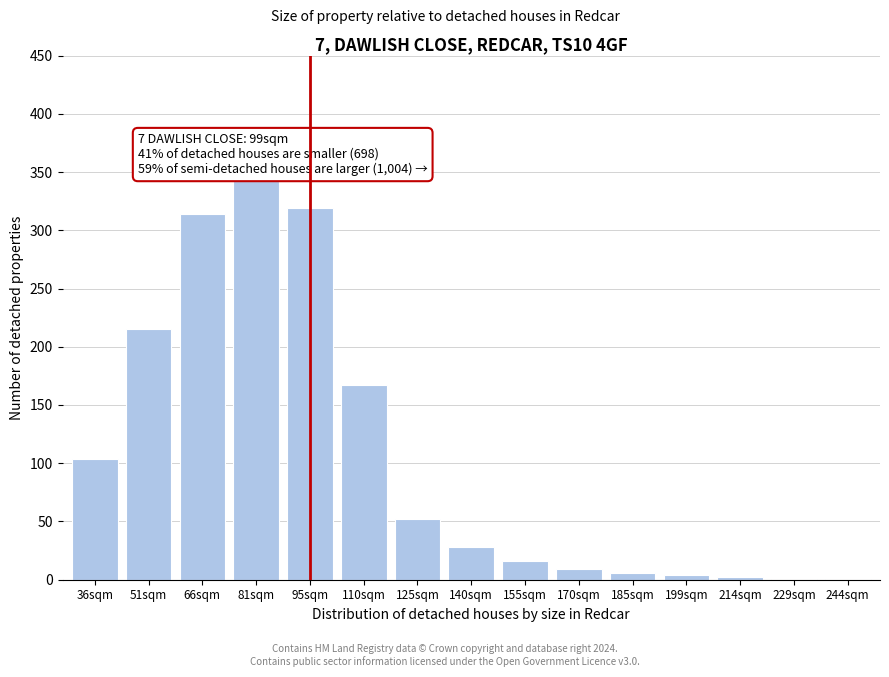

True or false: the data shows 28 at 140sqm.

True